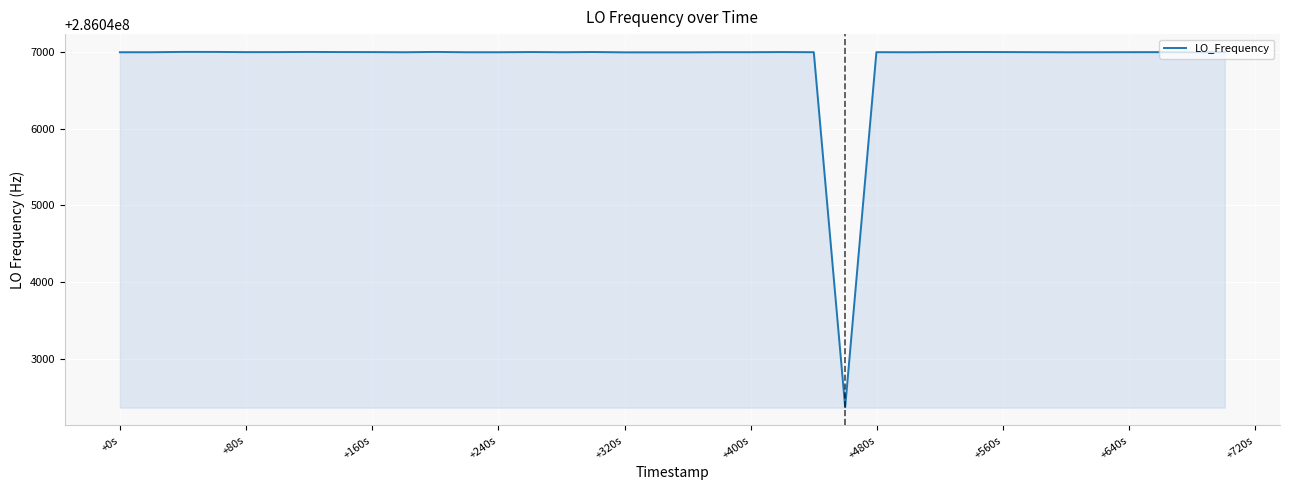

What is the smallest value displayed?

286042365.4